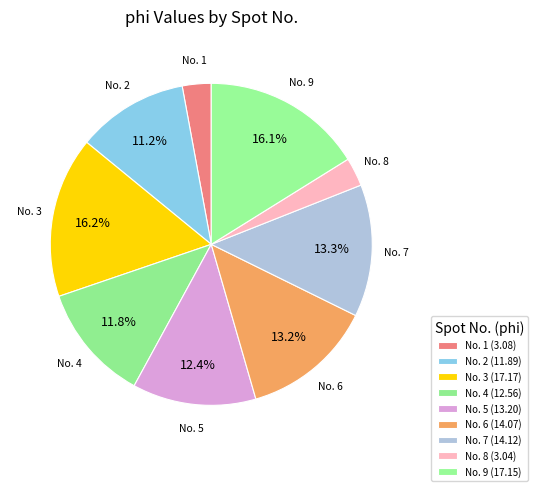

How many slices are in this pie chart?

9